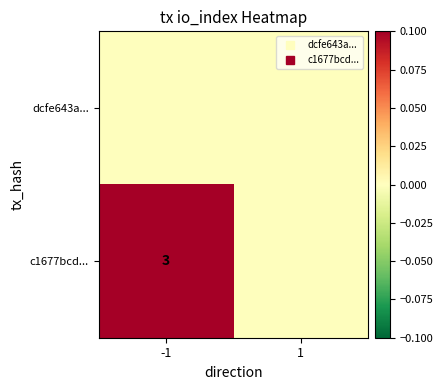

Which series has the largest total across all categories?

c1677bcd...